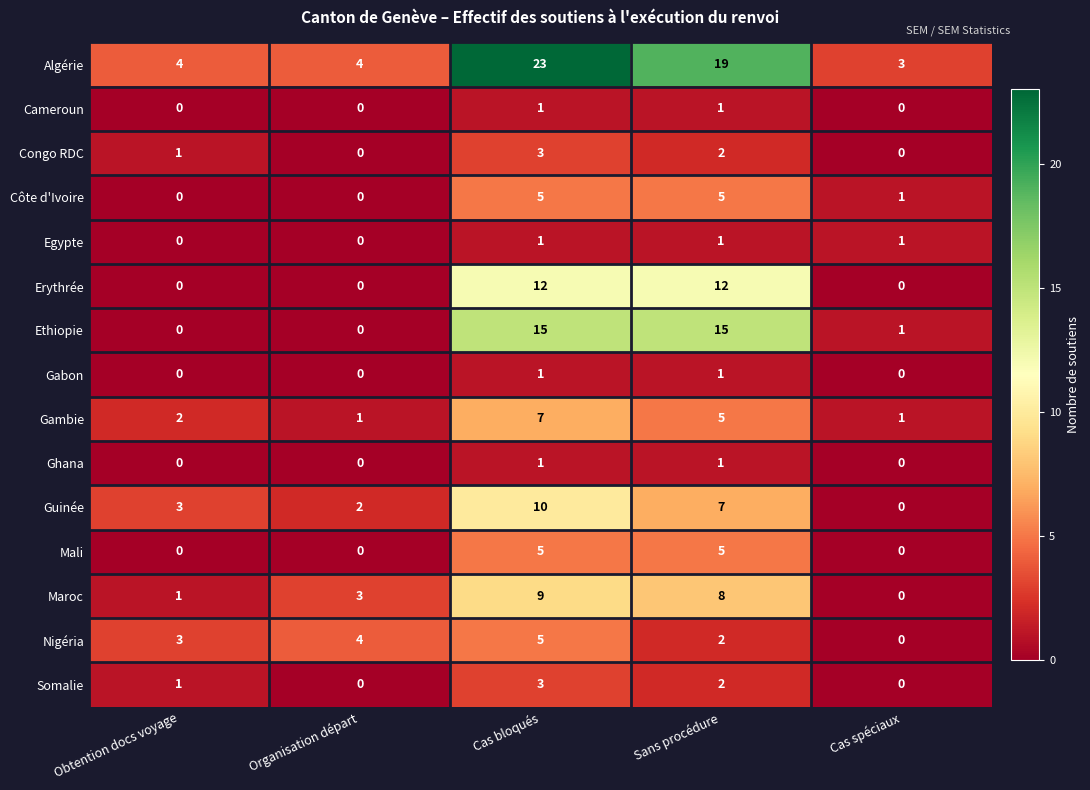

Which series changed the most between Organisation départ and Cas bloqués?

Algérie